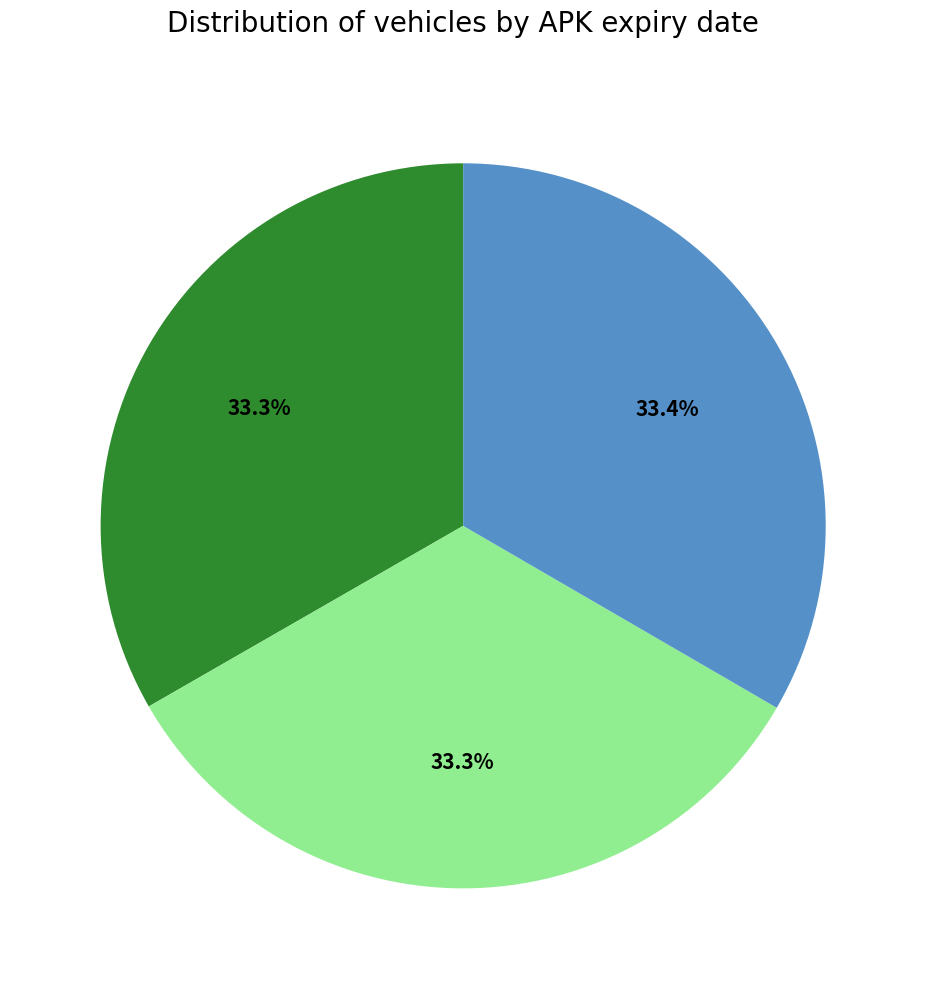

Is there a majority slice in this chart?

No